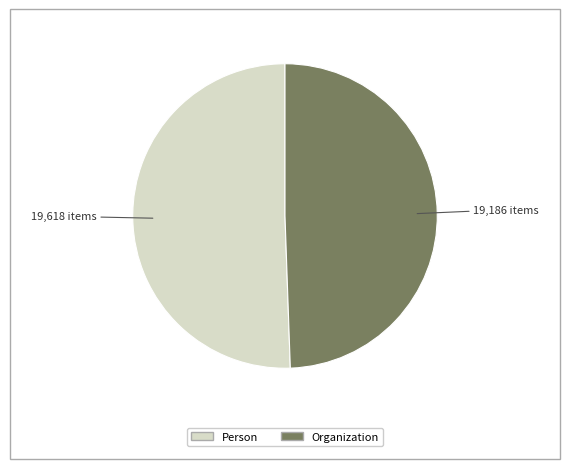

Is there any slice that represents more than half of the pie?

Yes